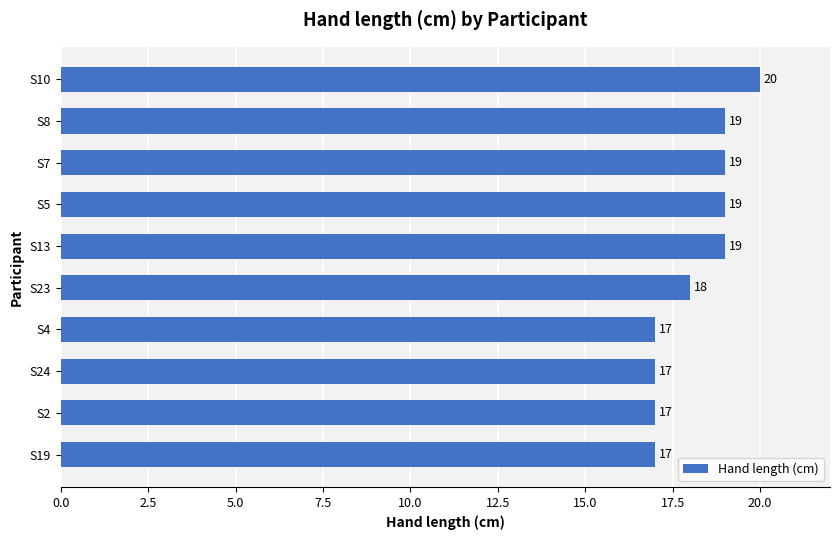

Read the value at S2.

17